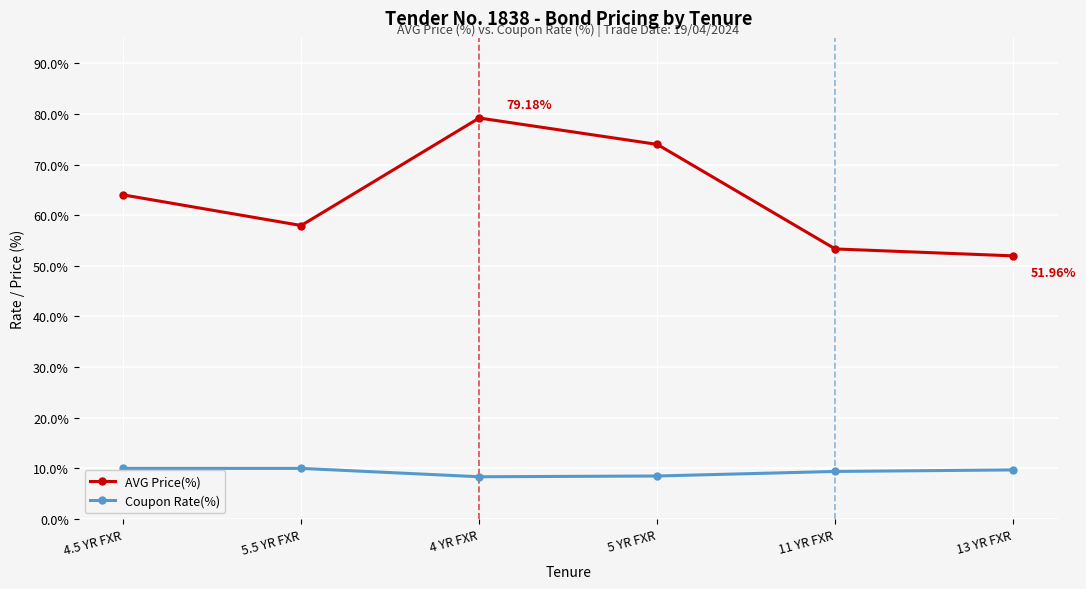

At 13 YR FXR, list the series in order from smallest to largest.

Coupon Rate(%), AVG Price(%)